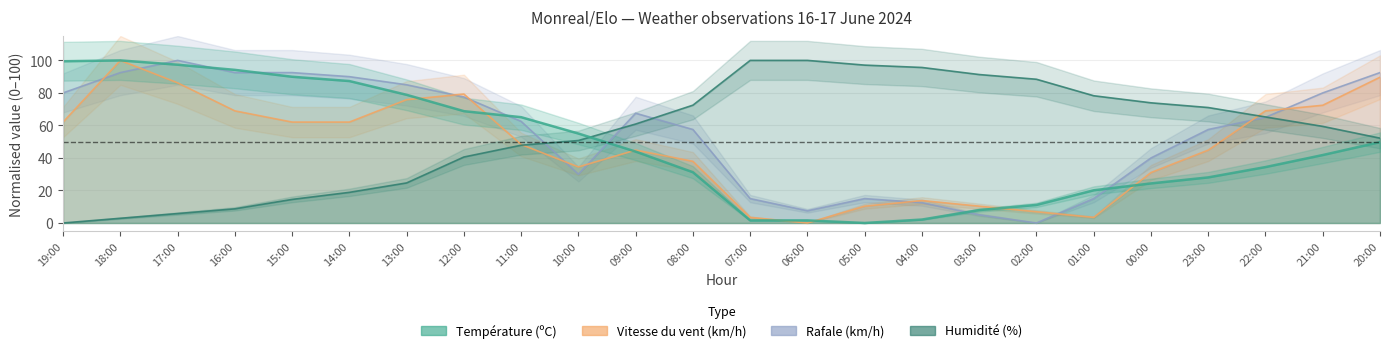

What is the label of the 23rd point from the left?

21:00